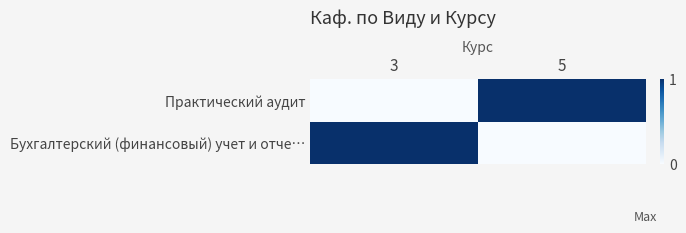

Which has a higher value, 5 or 3?

3